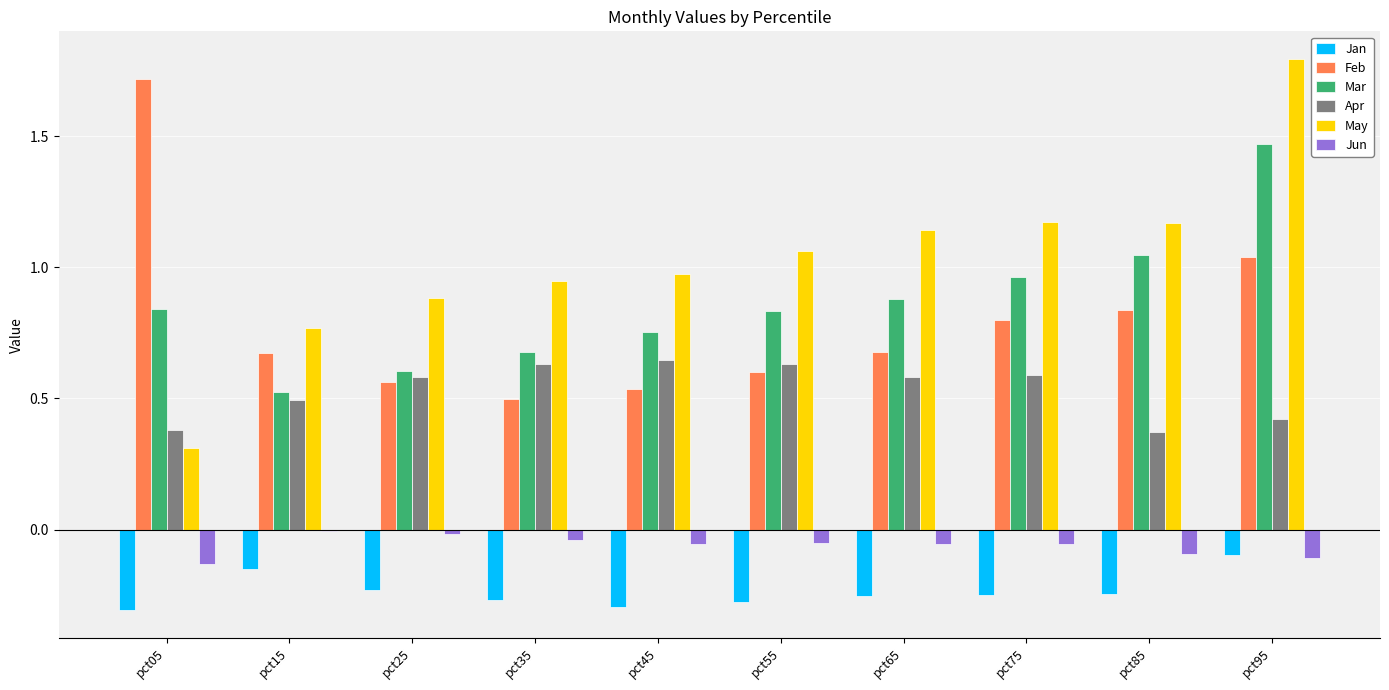

At which category is the sum across all series the highest?

pct95